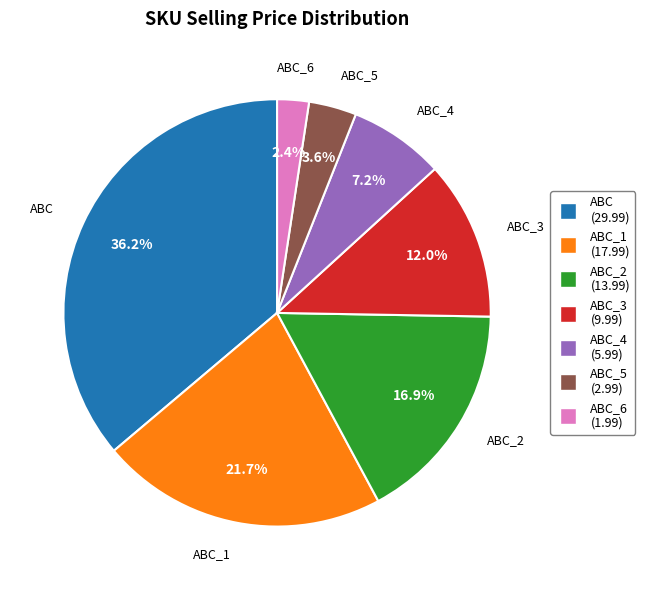

Is there a majority slice in this chart?

No